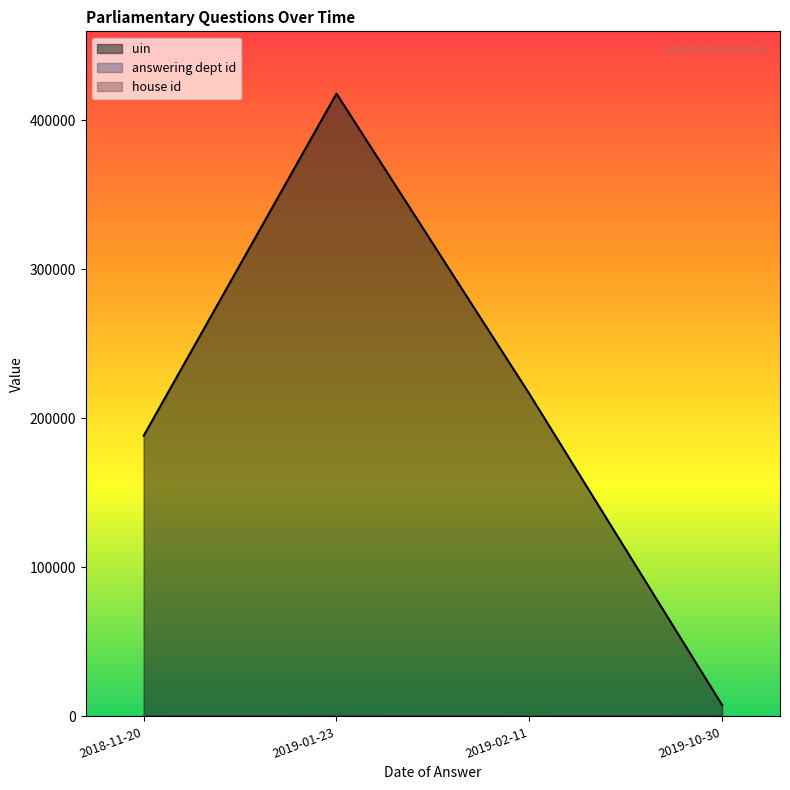

Which label corresponds to the smallest value in the chart?

2019-10-30